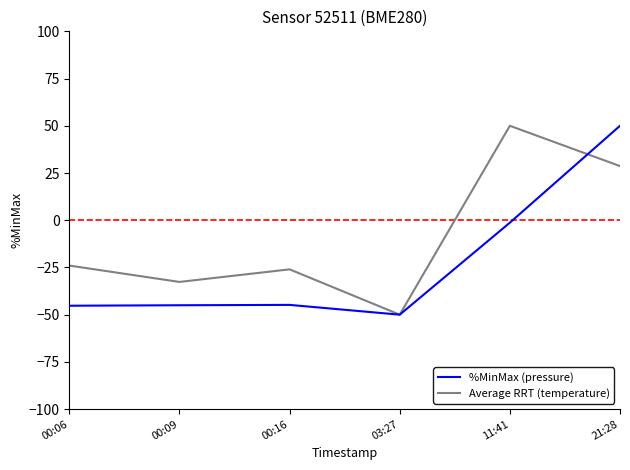

Is the value of %MinMax (pressure) at 11:41 greater than the value of Average RRT (temperature) at 21:28?

No